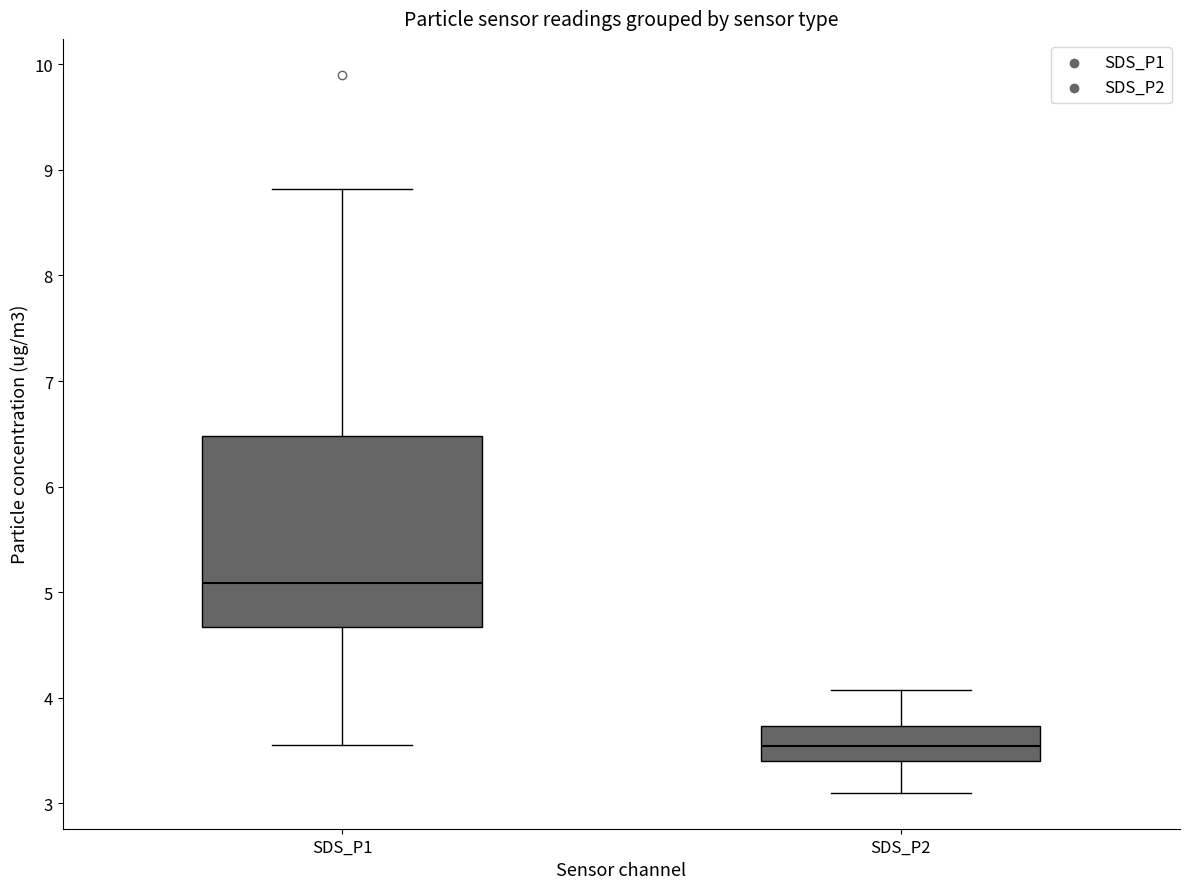

Which box's median line is the highest?

SDS_P1